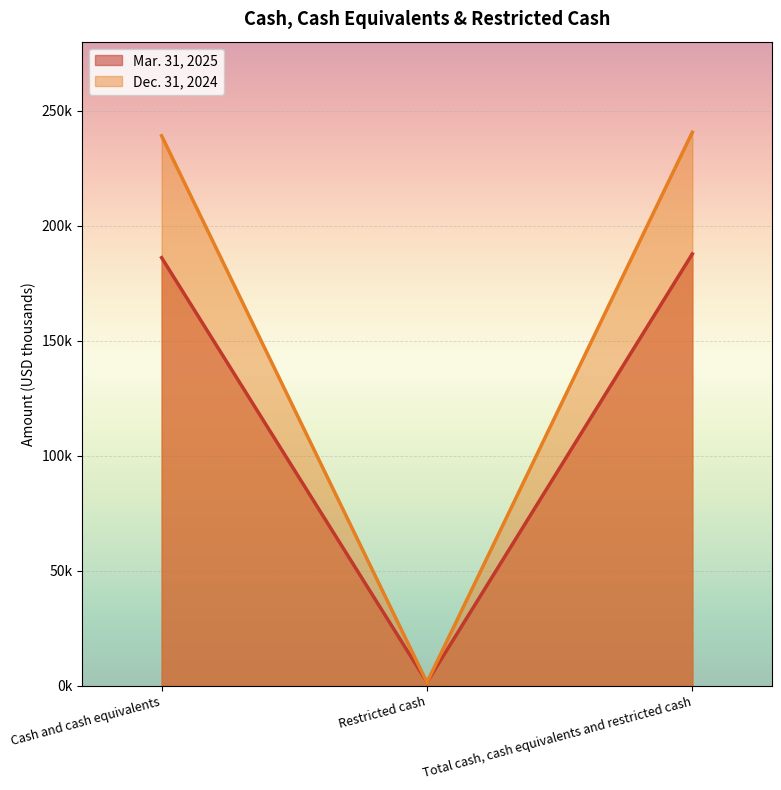

Which has a higher value, Restricted cash or Cash and cash equivalents?

Cash and cash equivalents